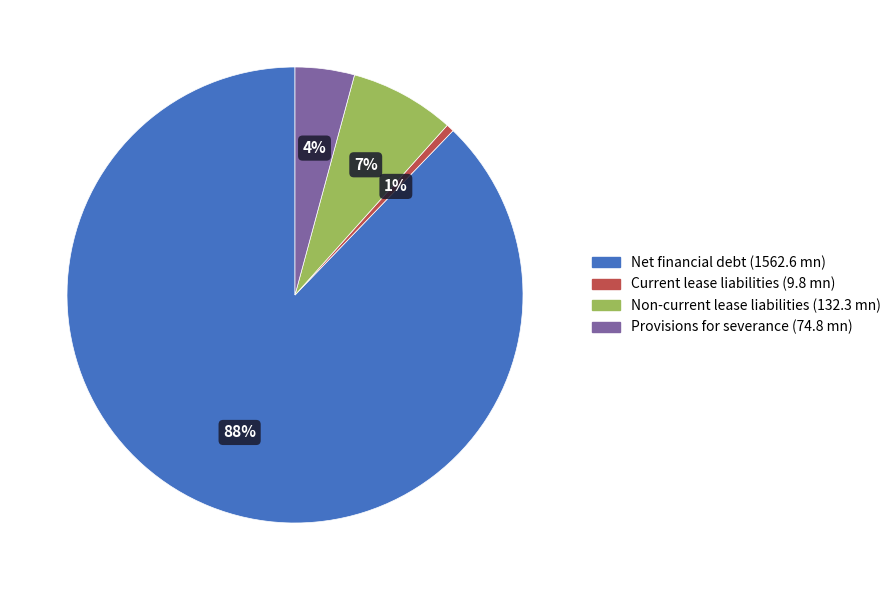

Do Net financial debt (1562.6 mn) and Current lease liabilities (9.8 mn) together represent more than half of the pie?

Yes